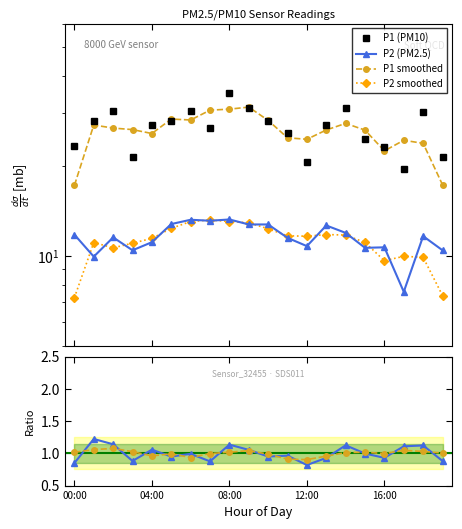

What is the value of the P1 smoothed point at the 10th from the left?

31.5